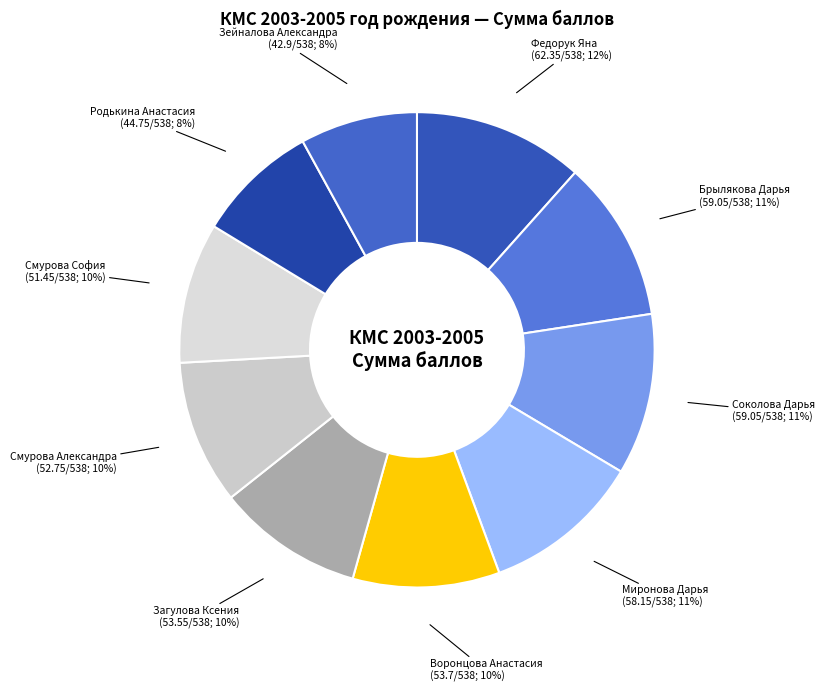

Does Федорук Яна represent more than half of the total?

No